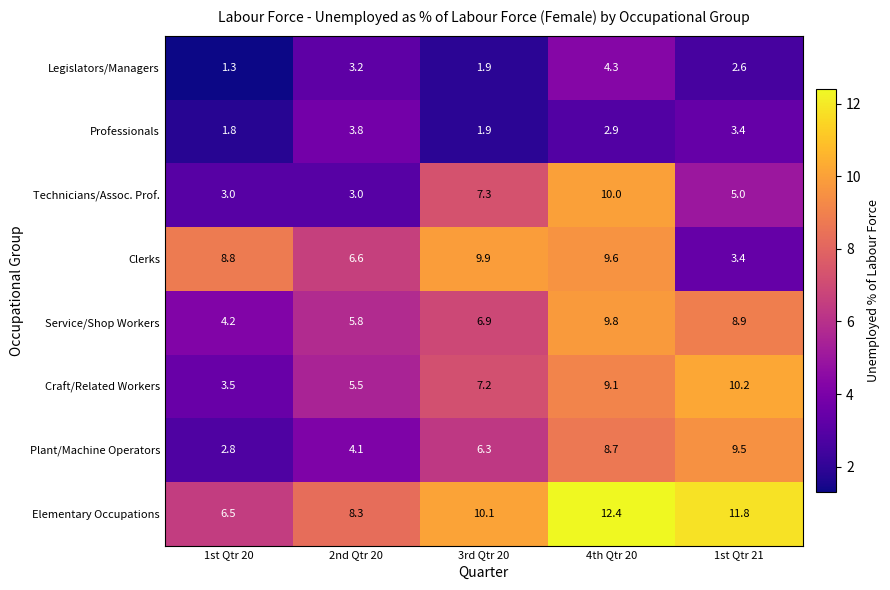

What is the sum of all Elementary Occupations values?

49.1